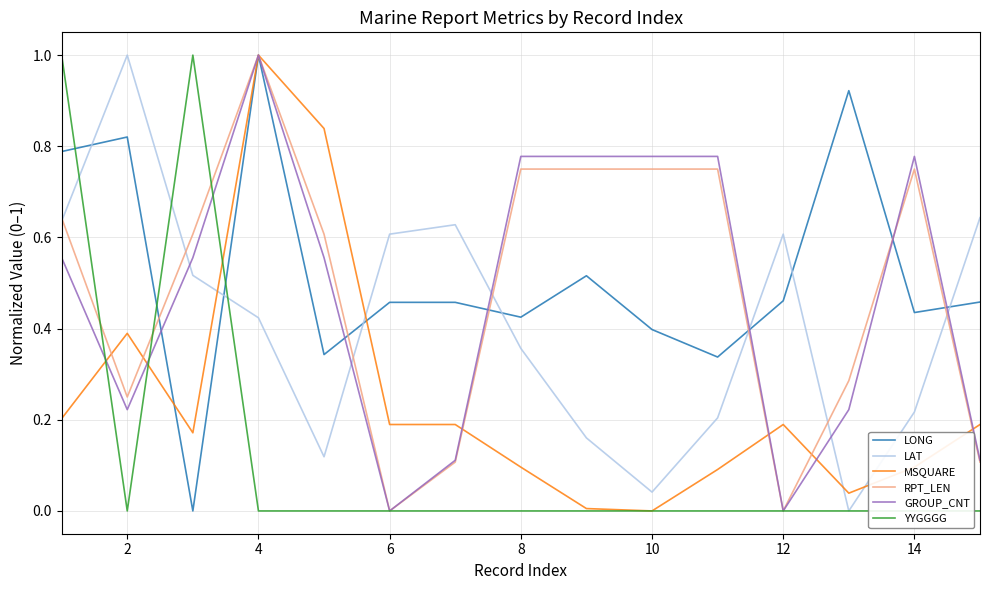

Is it true that RPT_LEN equals 1.2 at 8?

False